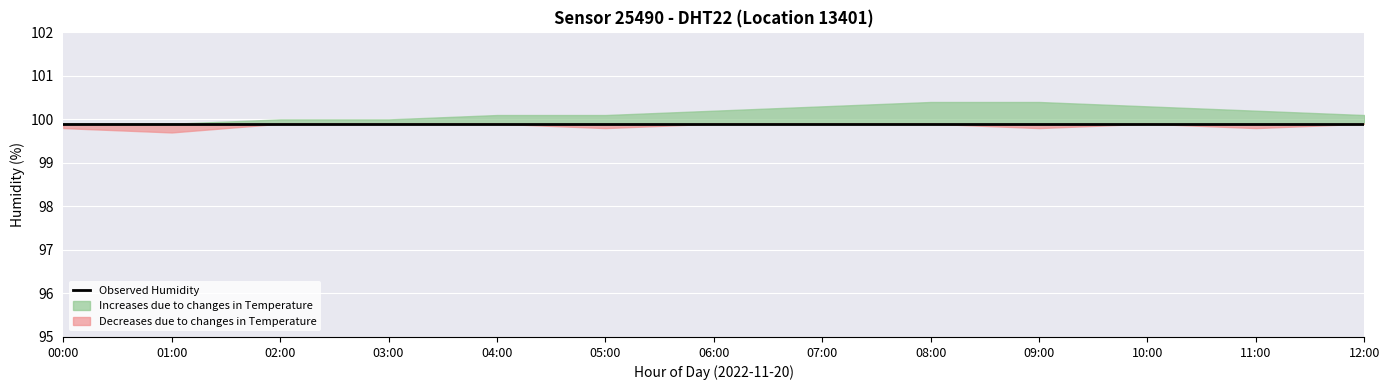

Which category has the highest value in the Observed Humidity series?

00:00